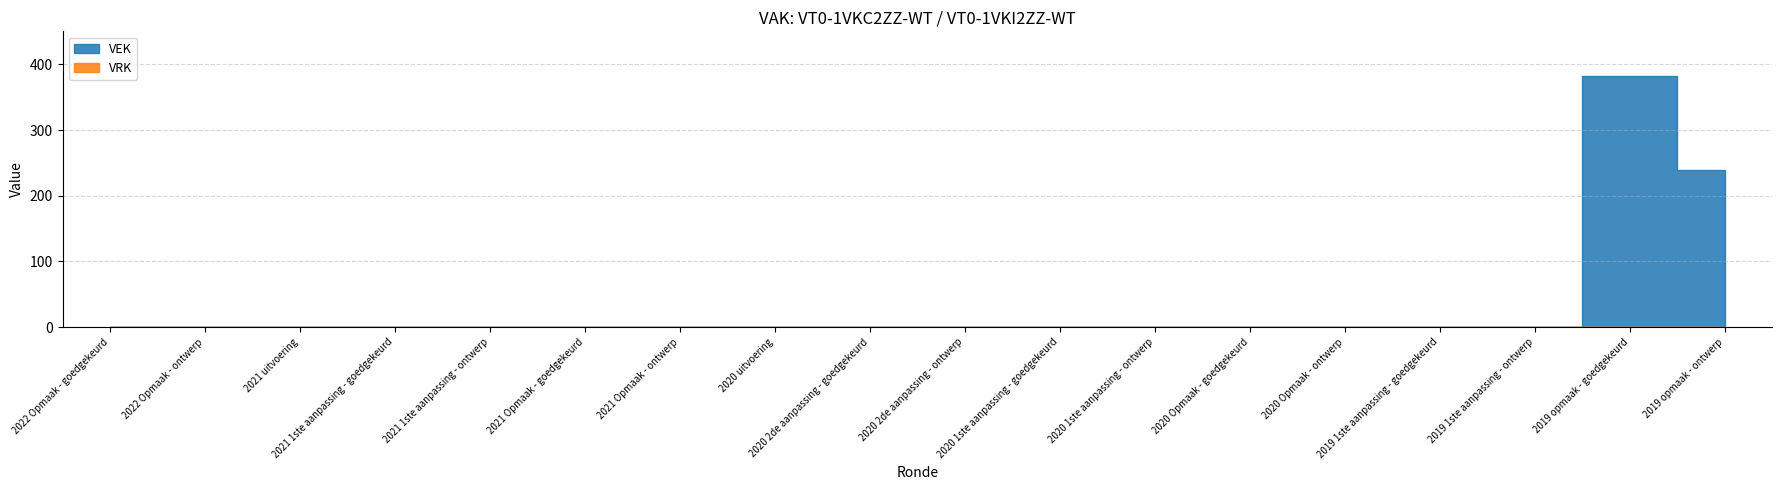

Which category has the highest value in the VRK series?

2022 Opmaak - goedgekeurd